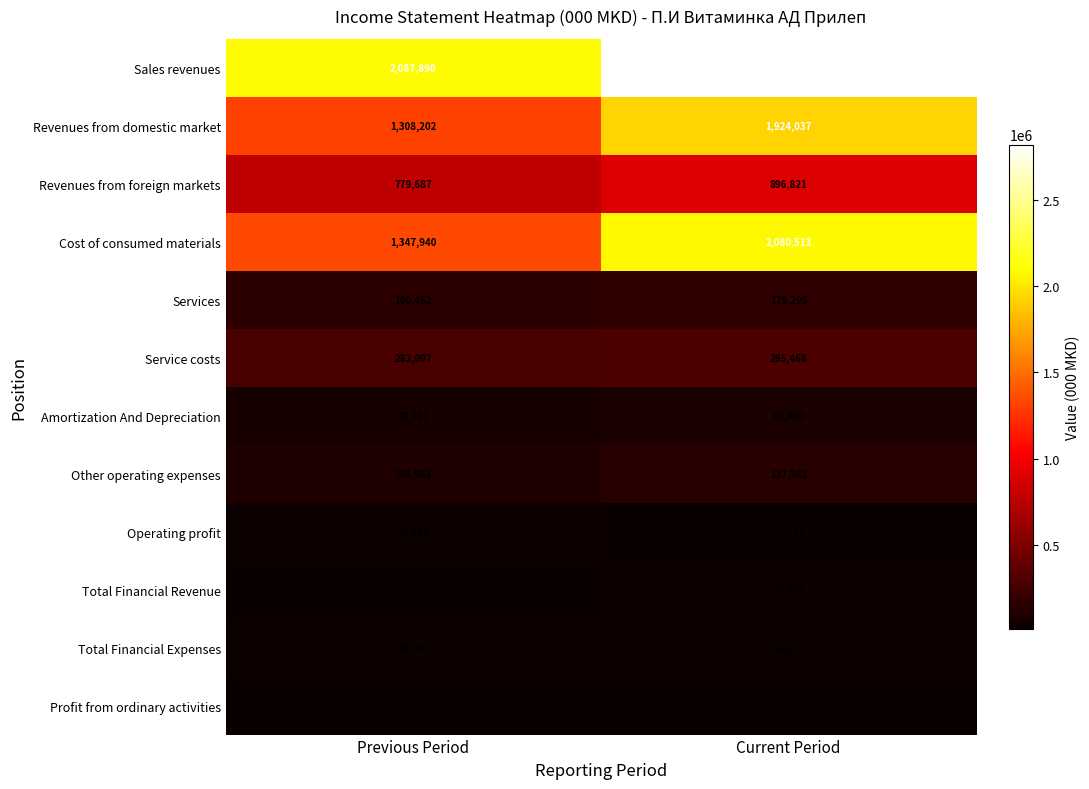

At which label is Total Financial Revenue closest to 28264?

Previous Period